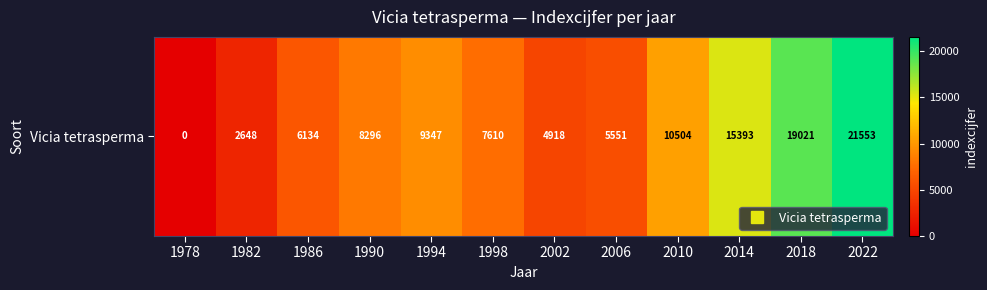

Where is the data nearest to the value 10776?

2010